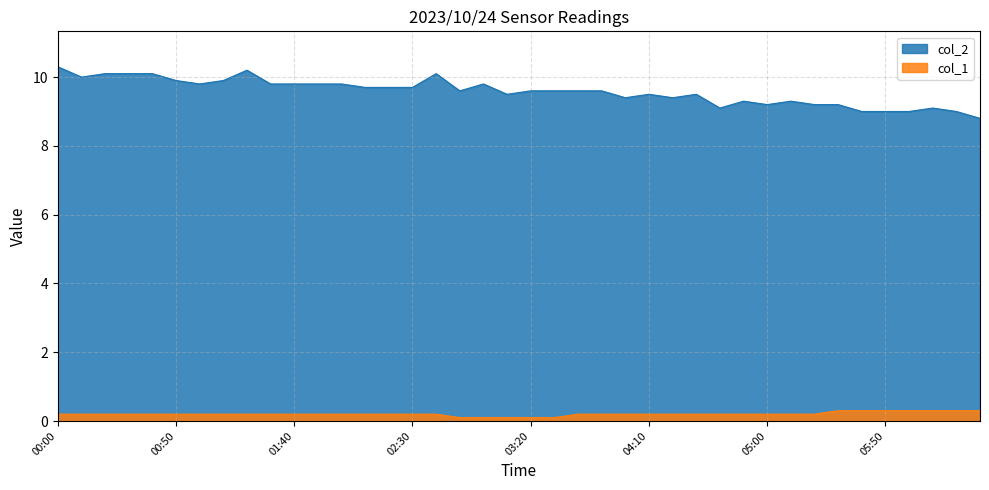

Rank the series by their maximum value, from lowest to highest.

col_1, col_2